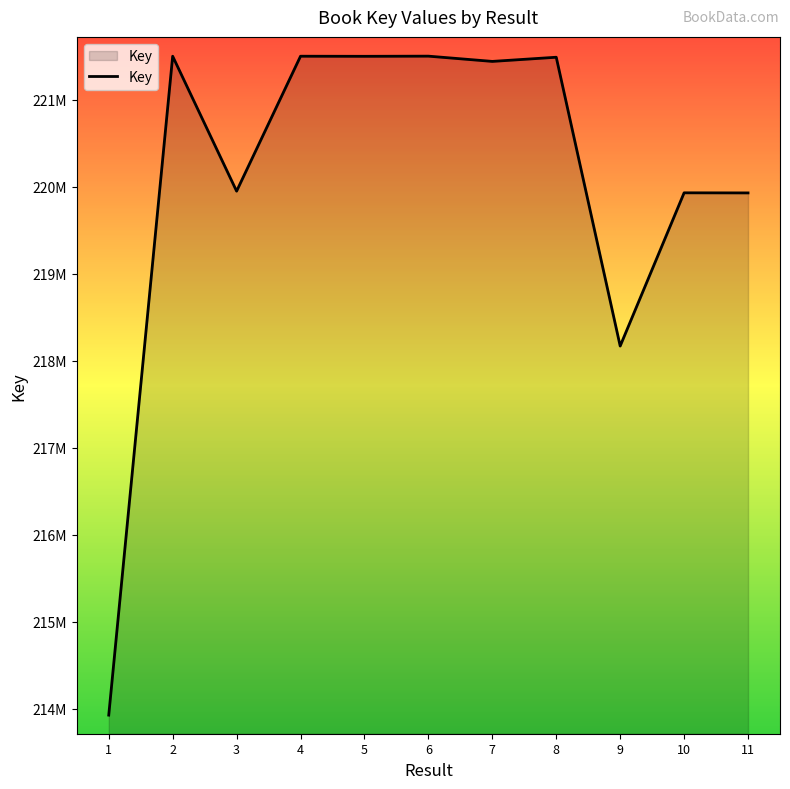

What is the sum of the values at 9 and 2?

439670463